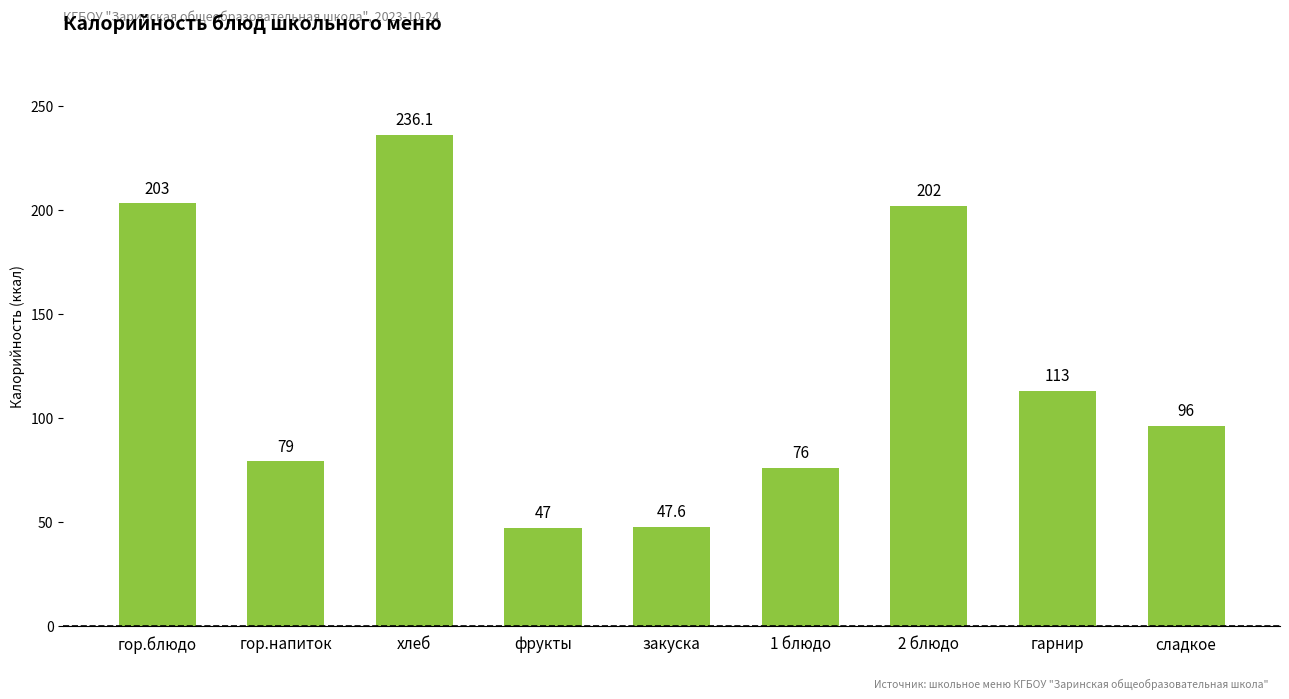

What is the label of the 2nd bar from the left?

гор.напиток